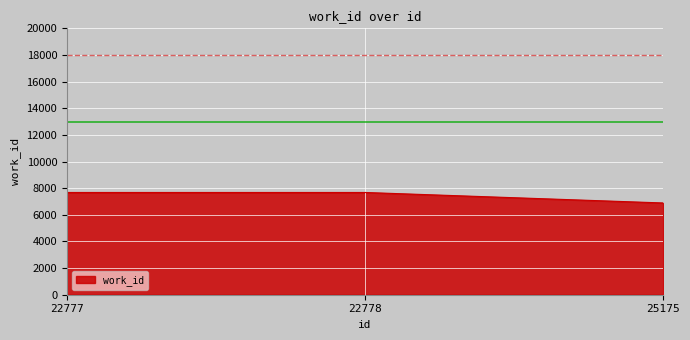

At which category does the chart reach its minimum across all series?

25175